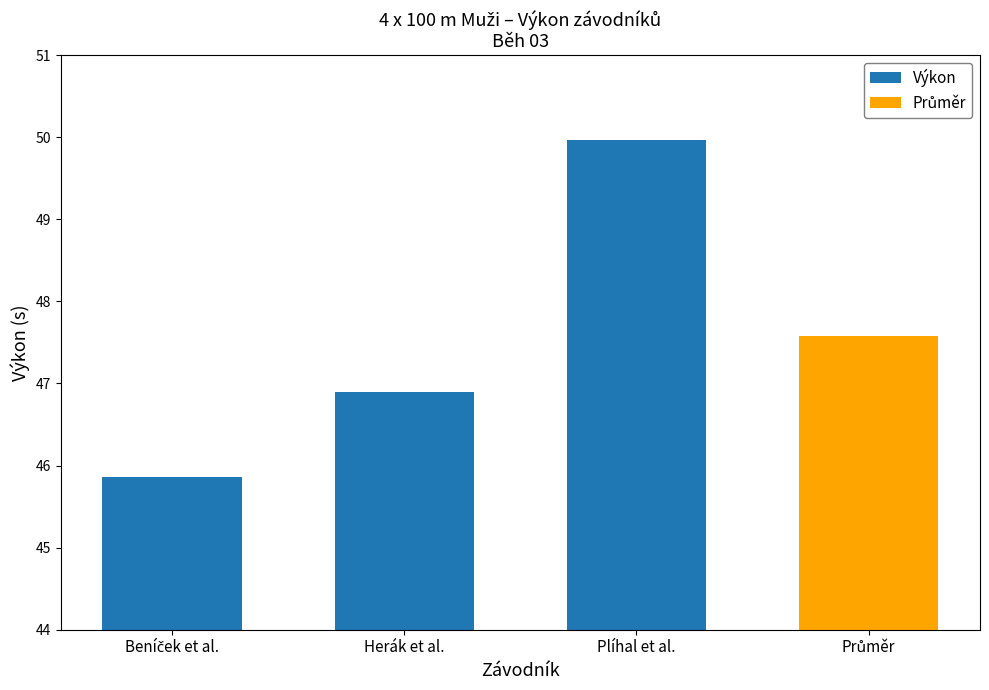

The chart shows a value of 12.7 at Herák et al.. True or false?

False